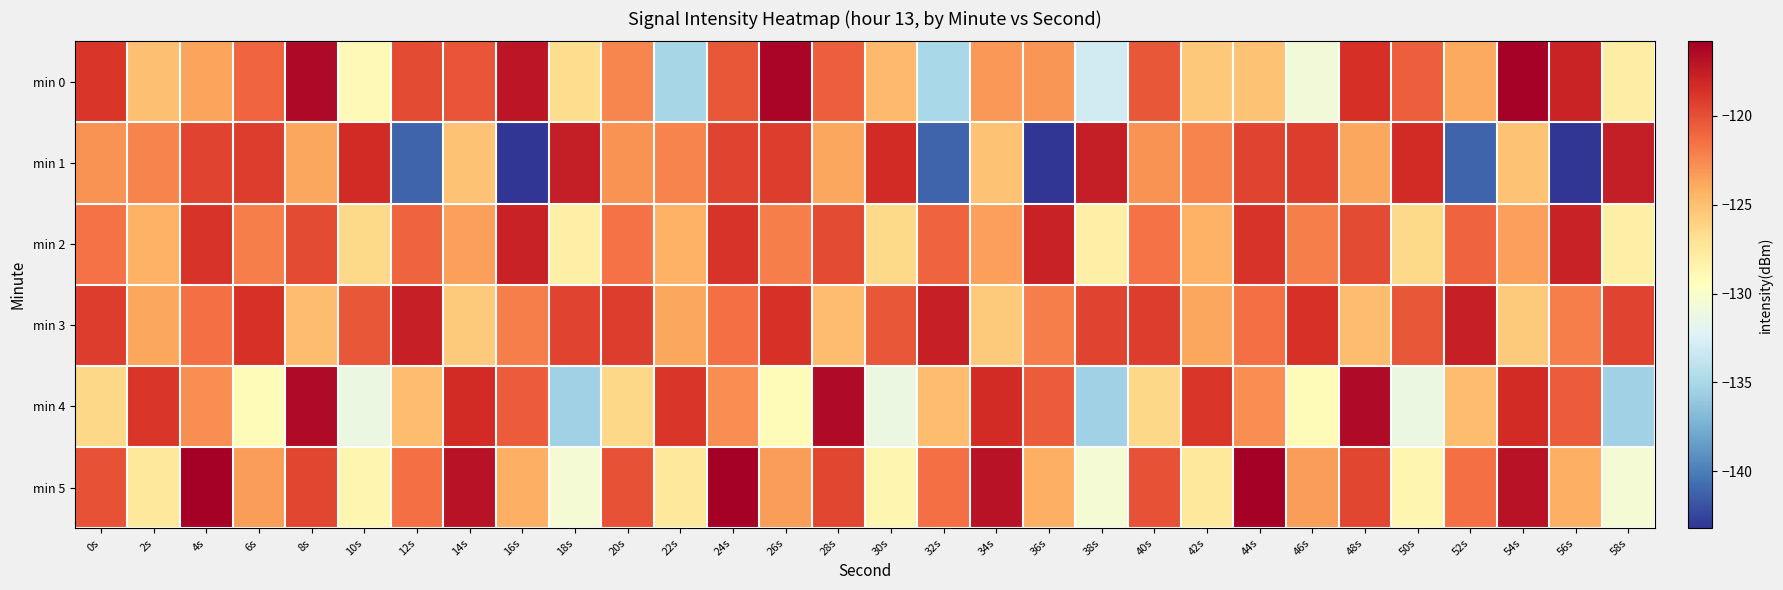

At 40s, list the series in order from smallest to largest.

min 4, min 1, min 2, min 0, min 5, min 3